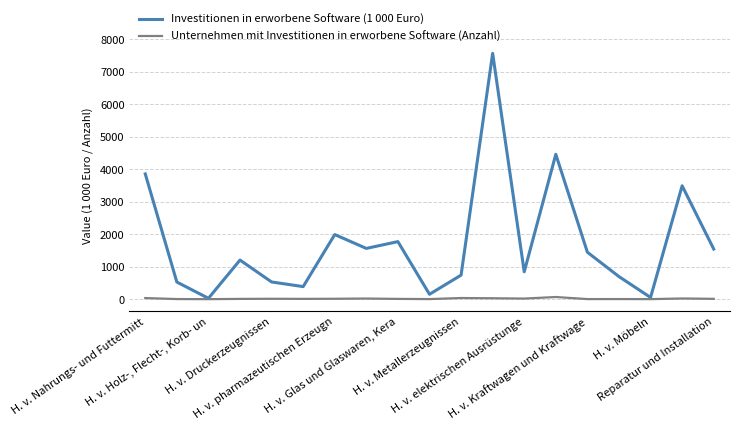

How many interior local valleys does the Investitionen in erworbene Software (1 000 Euro) series have?

6